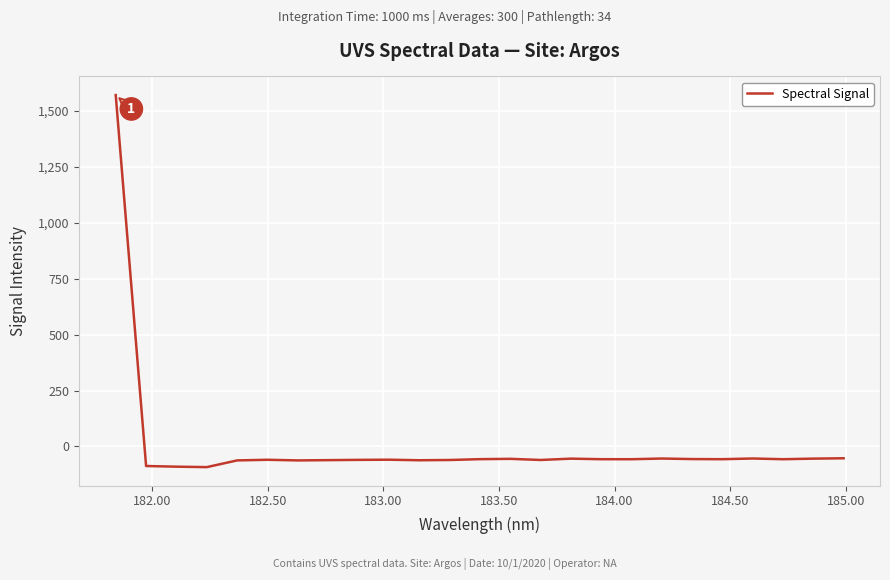

What is the difference between the maximum and minimum values?

1662.8